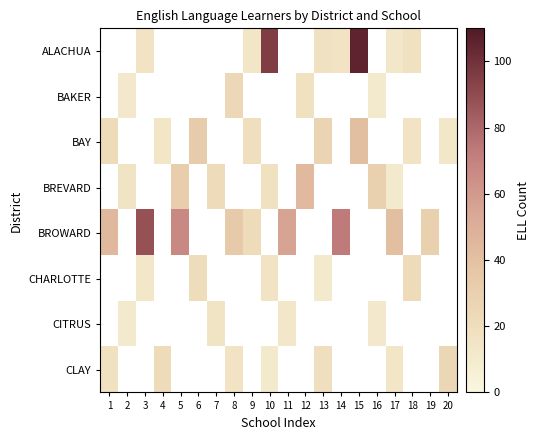

Is the value of BROWARD at 13 greater than the value of BAY at 16?

No